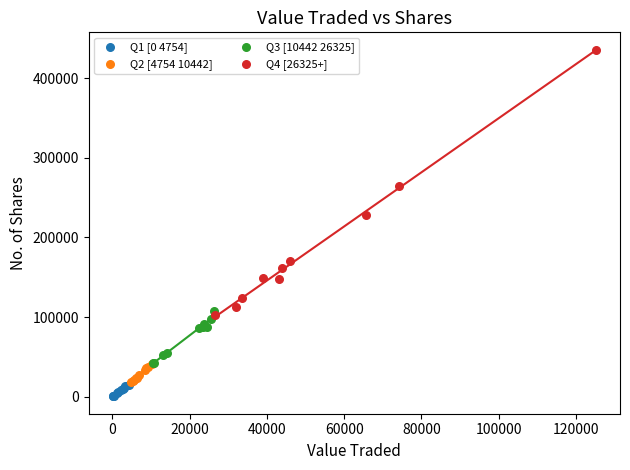

Which series reaches the maximum Y coordinate?

Q4 [26325+]